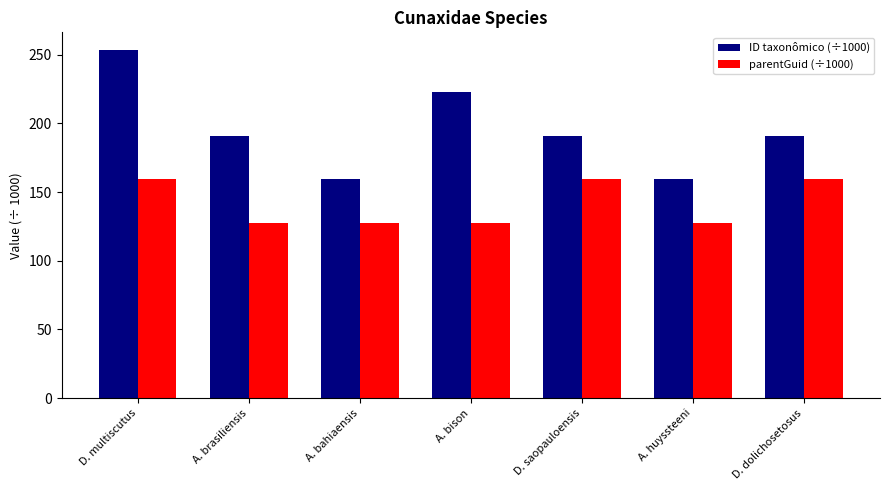

How many bars are there in each group?

2